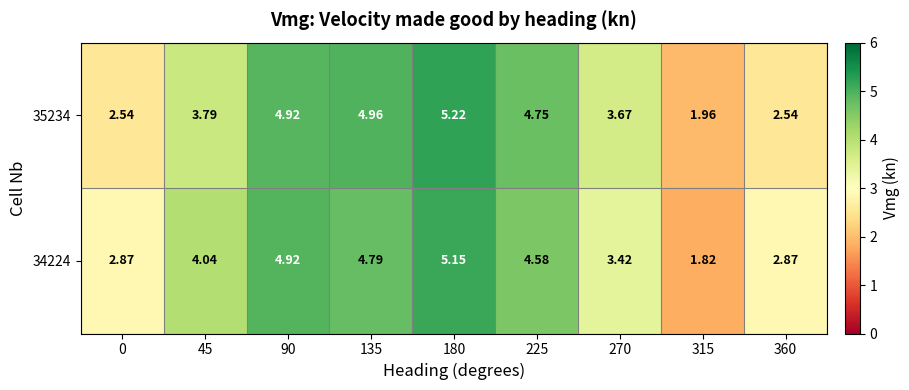

Is the value of 34224 at 0 greater than the value of 35234 at 270?

No